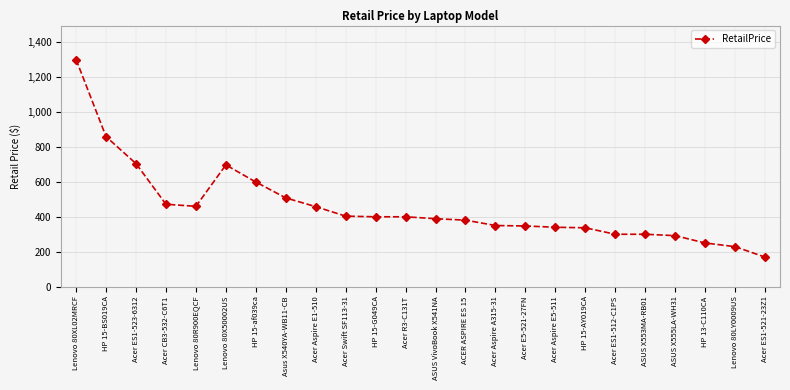

Which category has the highest value across all series?

Lenovo 80XL02MRCF